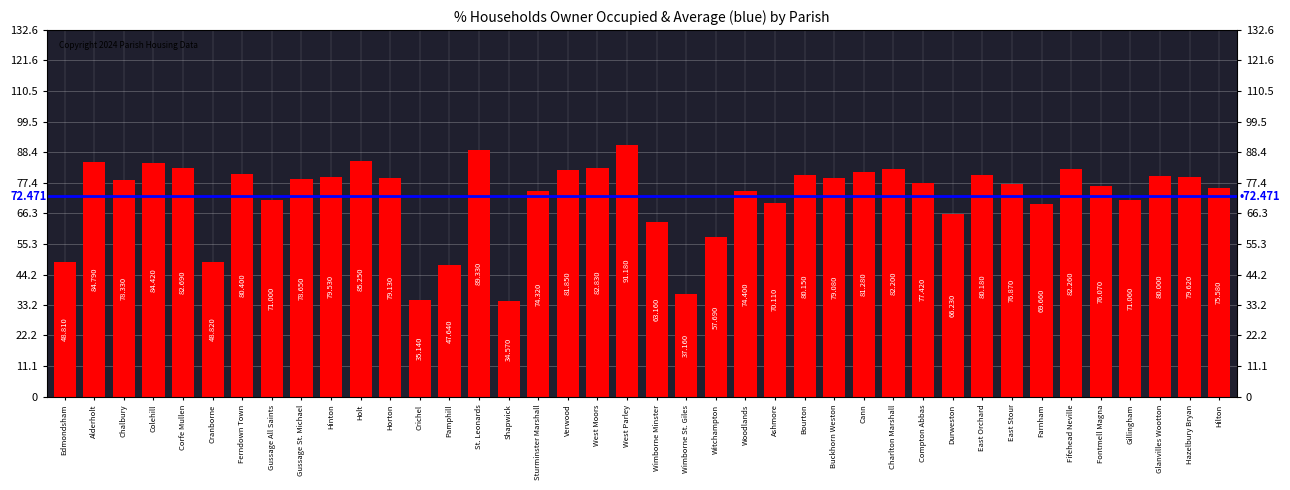

Which label corresponds to the largest value in the chart?

West Parley